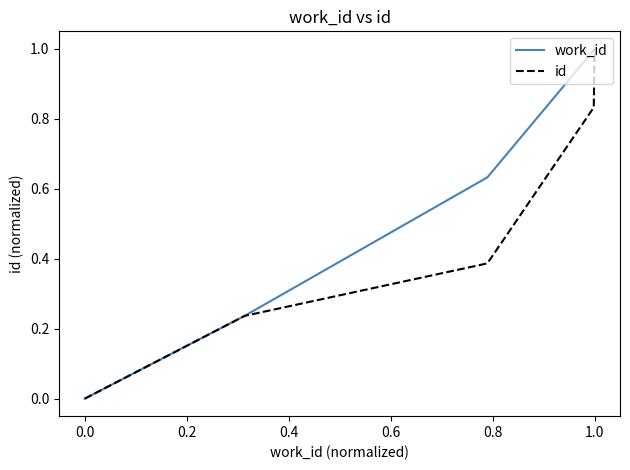

List the series in order of their overall mean, highest first.

work_id, id